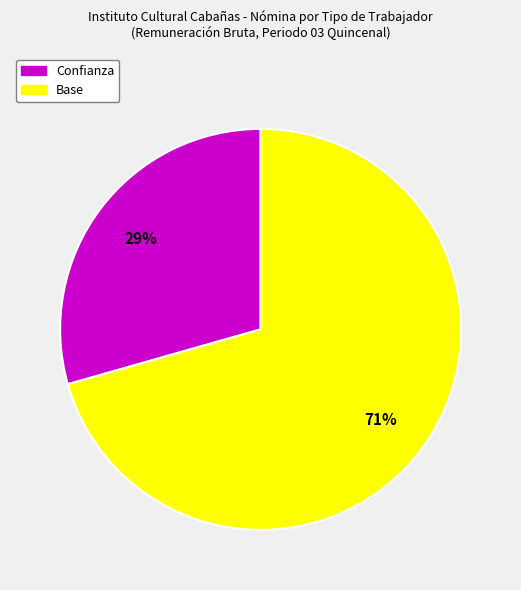

To the nearest percent, what is the average slice percentage?

50%